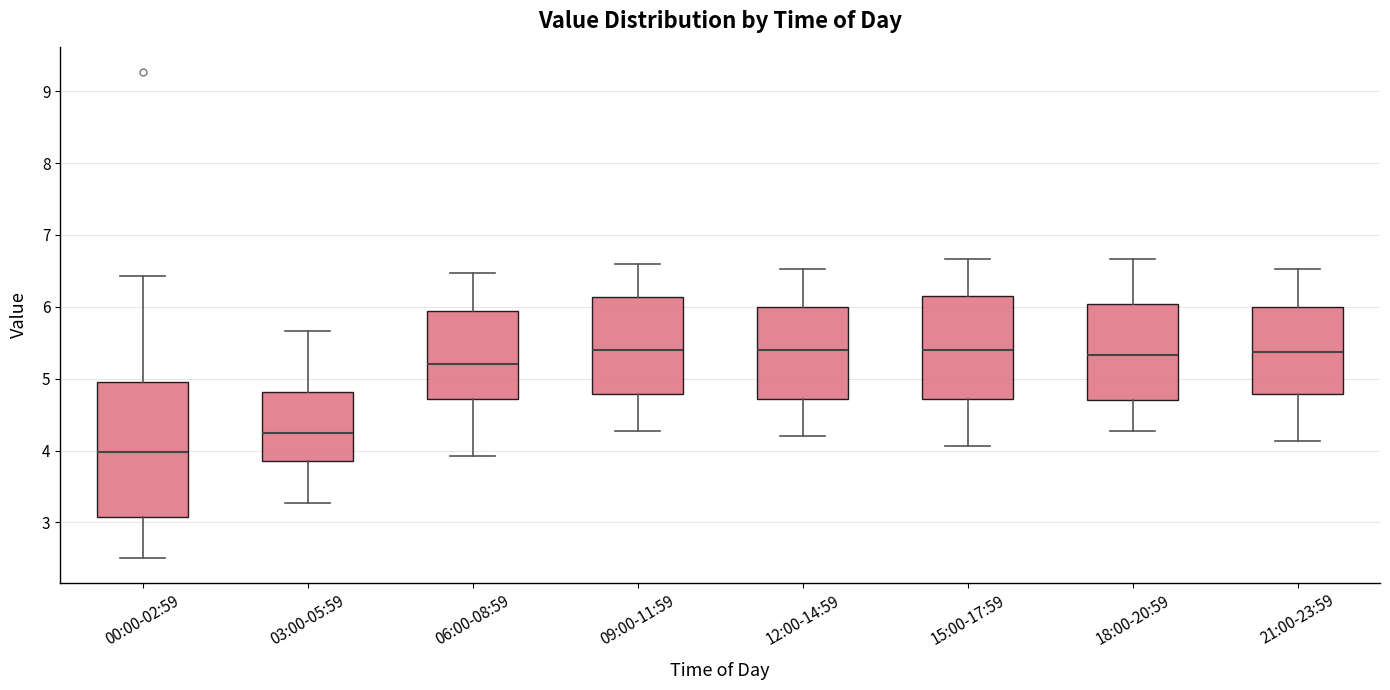

Reading left to right, read every box against the y-axis: the position of its median line, the range the box covers, and the ends of its whiskers. The values are not printed on the chart, so give them approximately, as read against the axis.

00:00-02:59: median 4.0, box 3.1 to 5.0, whiskers 2.5 to 6.4
03:00-05:59: median 4.3, box 3.9 to 4.8, whiskers 3.3 to 5.7
06:00-08:59: median 5.2, box 4.7 to 5.9, whiskers 3.9 to 6.5
09:00-11:59: median 5.4, box 4.8 to 6.1, whiskers 4.3 to 6.6
12:00-14:59: median 5.4, box 4.7 to 6.0, whiskers 4.2 to 6.5
15:00-17:59: median 5.4, box 4.7 to 6.1, whiskers 4.1 to 6.7
18:00-20:59: median 5.3, box 4.7 to 6.0, whiskers 4.3 to 6.7
21:00-23:59: median 5.4, box 4.8 to 6.0, whiskers 4.1 to 6.5